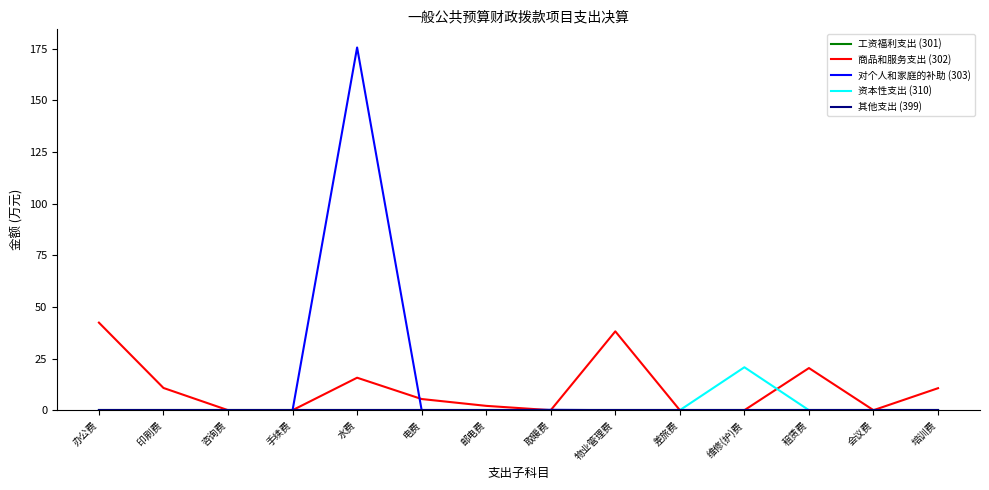

At which label is 对个人和家庭的补助 (303) closest to 87?

取暖费